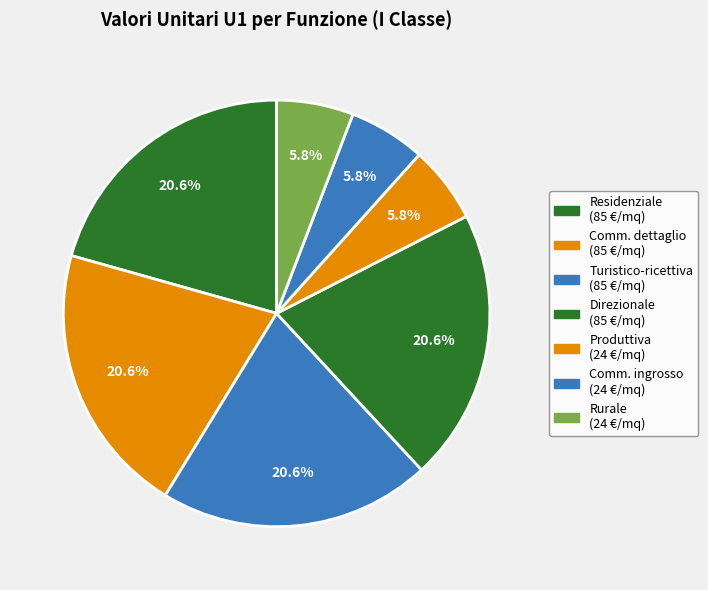

Rank the categories by value from lowest to highest.

Funzione produttiva, Funzione commerciale all ingrosso, Funzione rurale, Funzione residenziale, Funzione commerciale al dettaglio, Funzione turistico-ricettiva, Funzione direzionale